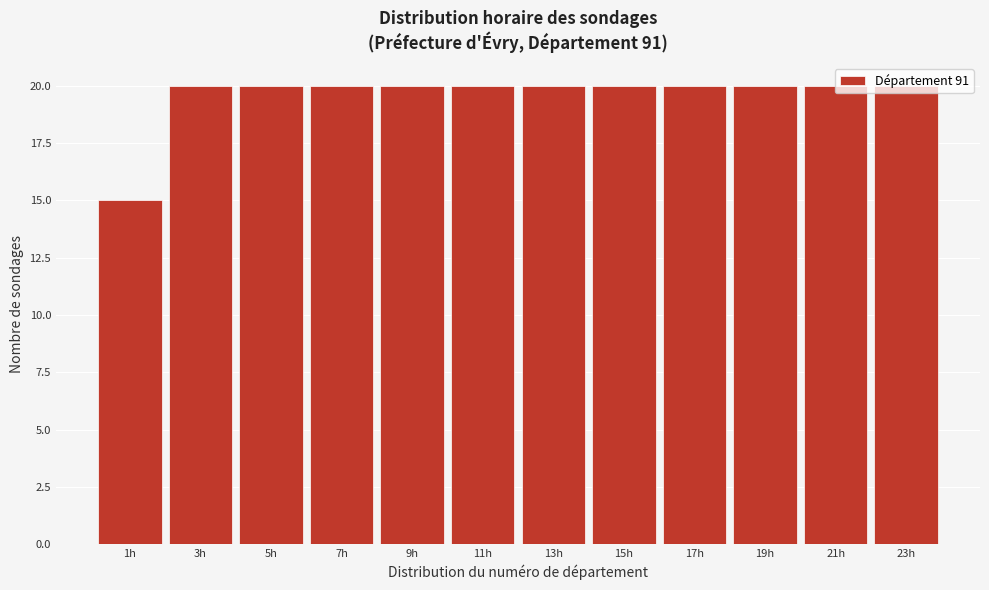

The value at 13h is 20. True or false?

True